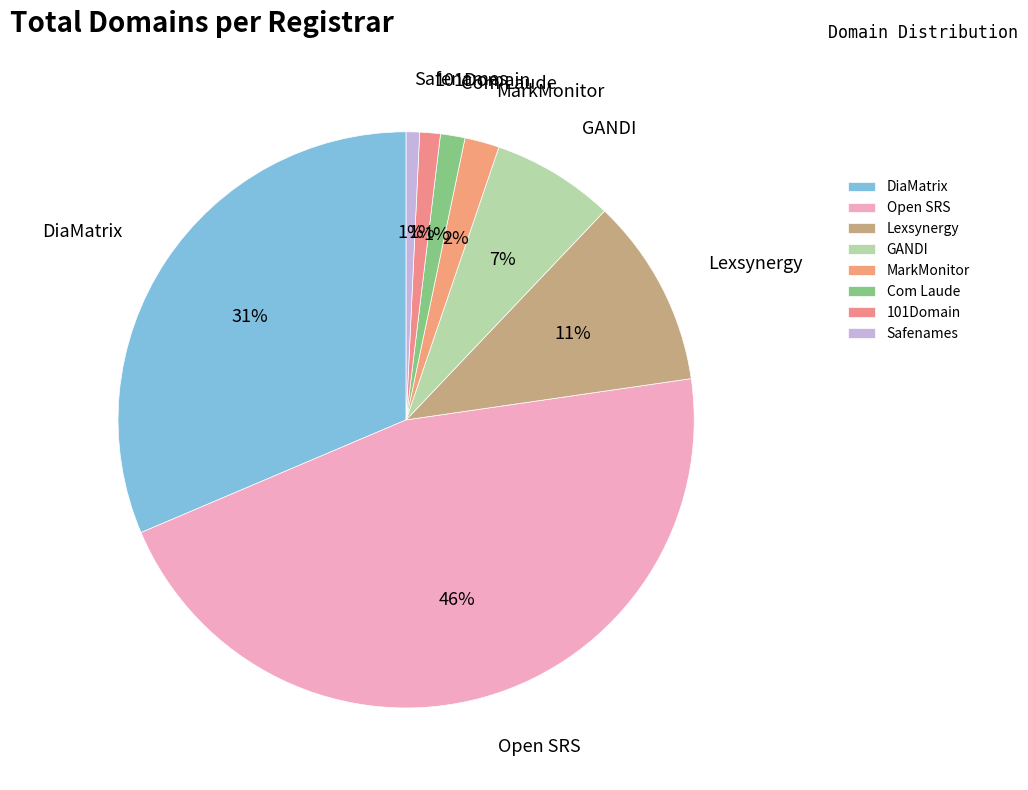

Count the number of slices in the pie.

8